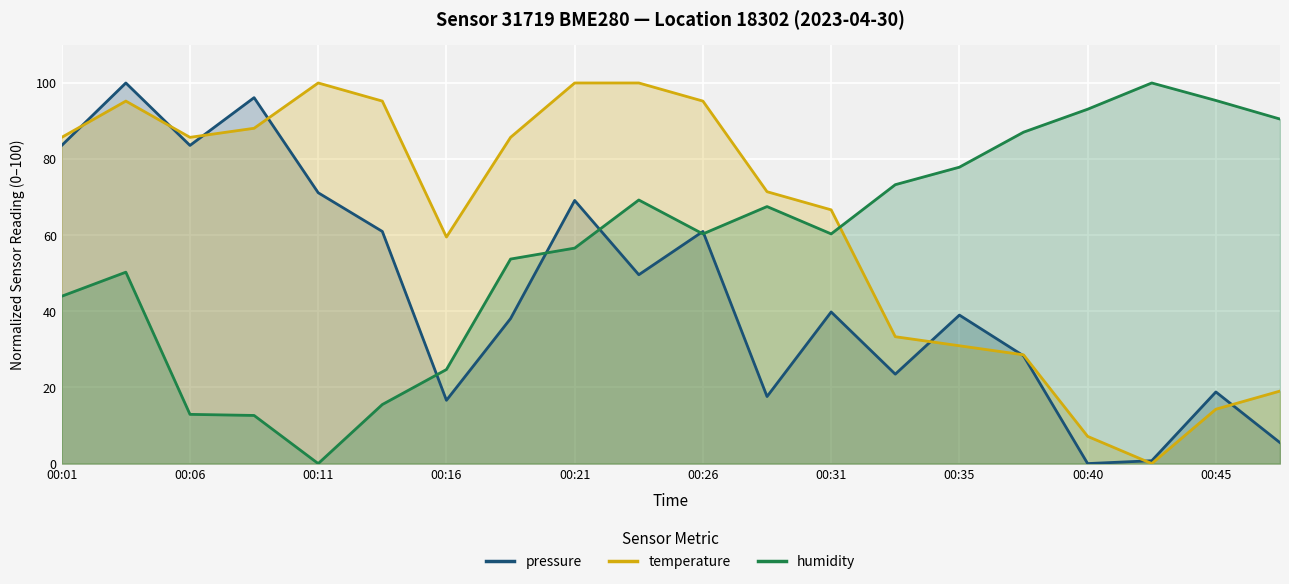

What is the average value of the pressure series?

45.2